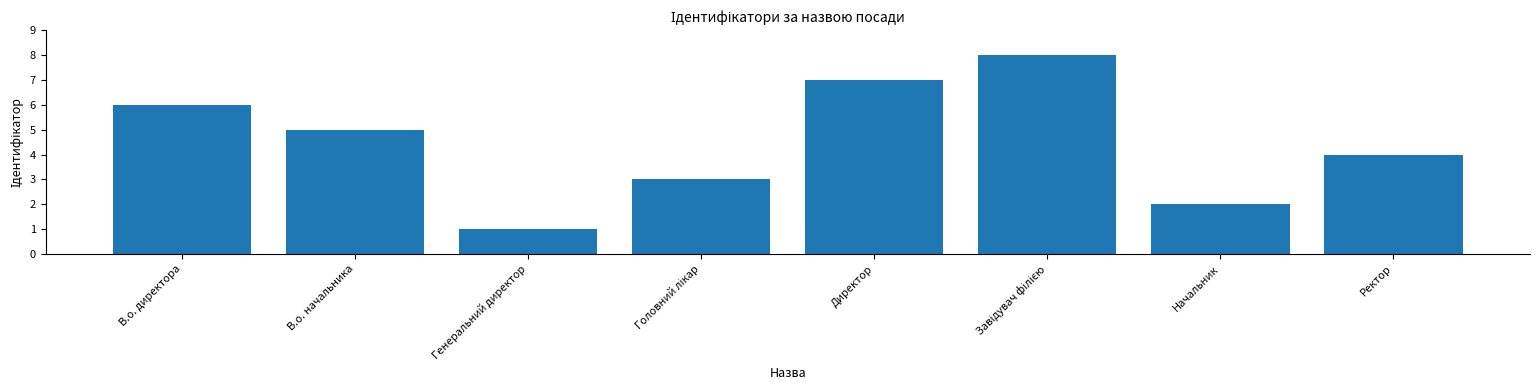

How many distinct data groups are displayed?

1